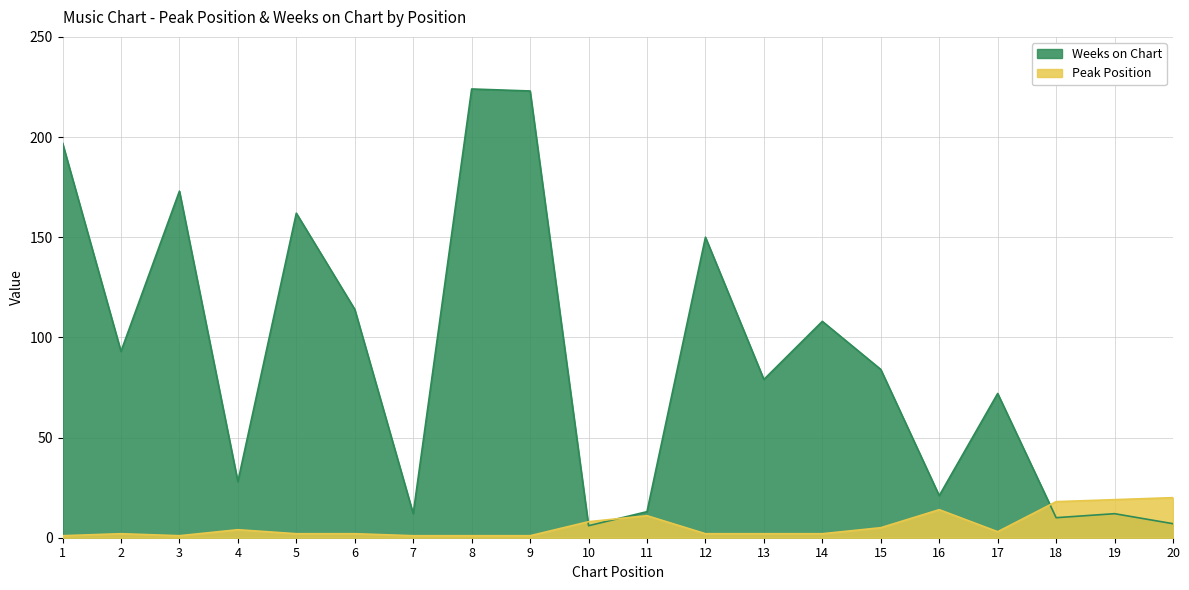

What is the sum of all Peak Position values?

119